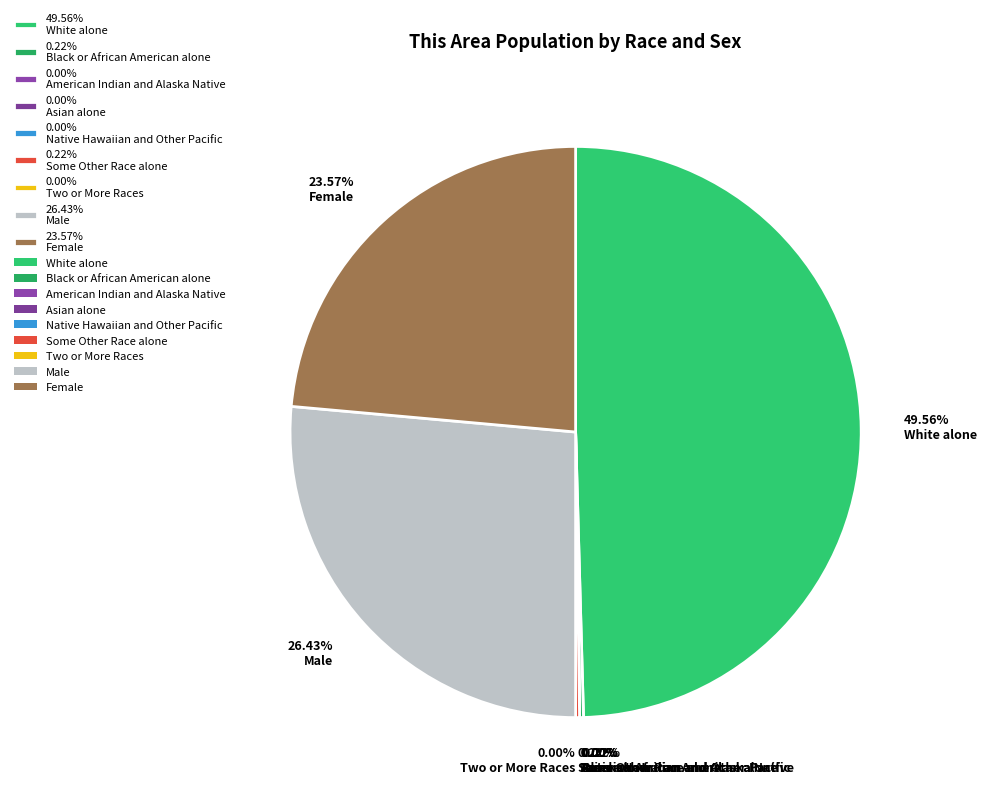

Does Some Other Race alone account for over 50% of the chart?

No